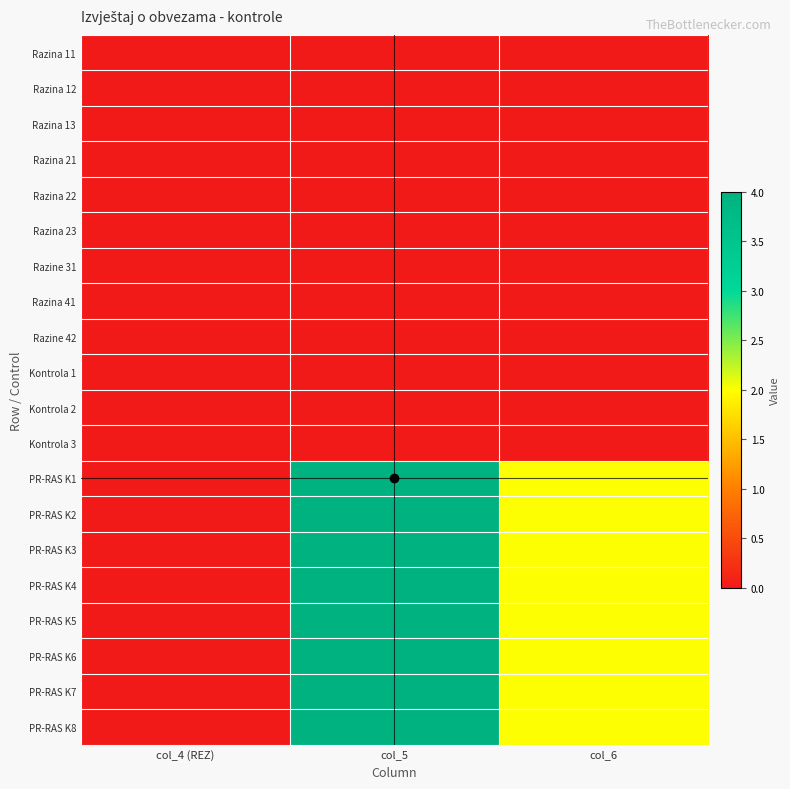

List the series in order of their peak value, highest first.

PR-RAS K1, PR-RAS K2, PR-RAS K3, PR-RAS K4, PR-RAS K5, PR-RAS K6, PR-RAS K7, PR-RAS K8, Razina 11, Razina 12, Razina 13, Razina 21, Razina 22, Razina 23, Razine 31, Razina 41, Razine 42, Kontrola 1, Kontrola 2, Kontrola 3